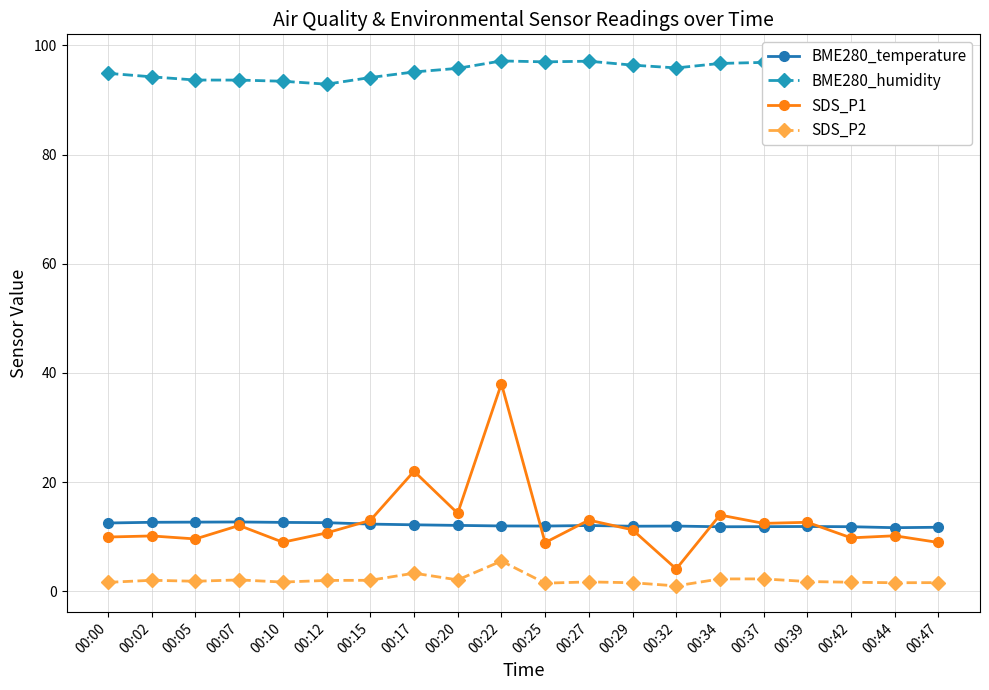

How many data points in BME280_humidity are above 96?

10